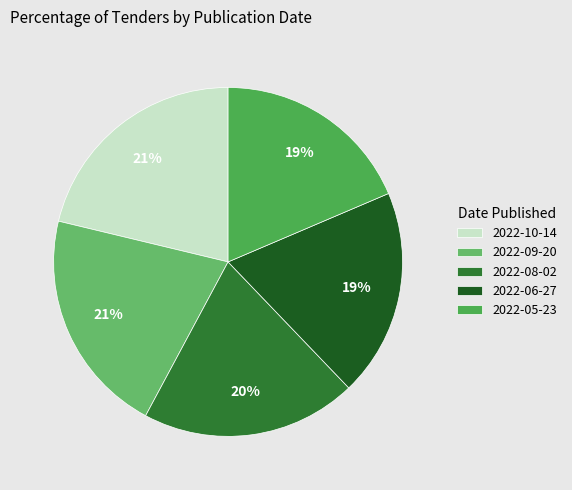

What is the smallest slice in the pie chart?

2022-05-23